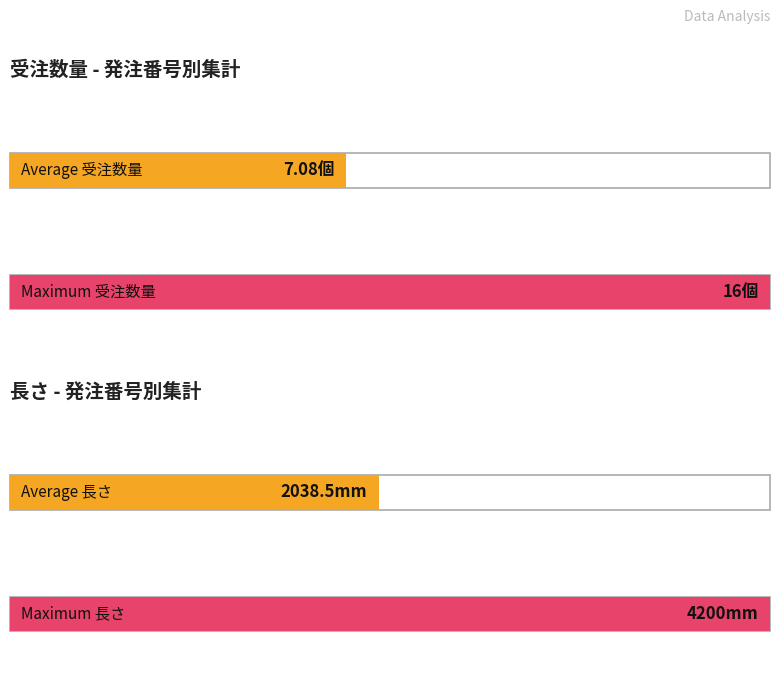

What is the difference between the 受注数量 values at H9576909 and H9576945?

15